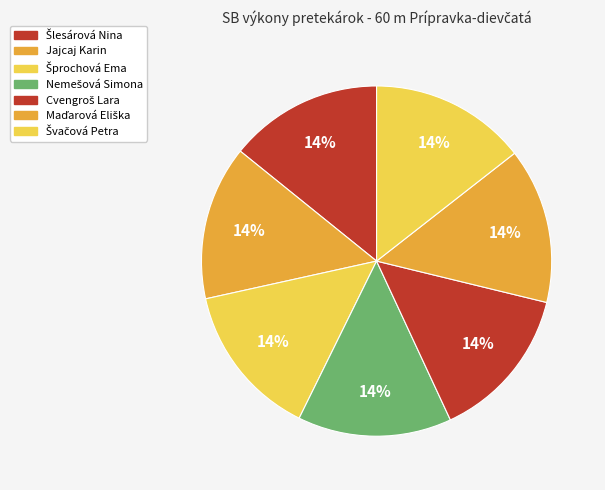

To the nearest percent, what is the average slice percentage?

14%